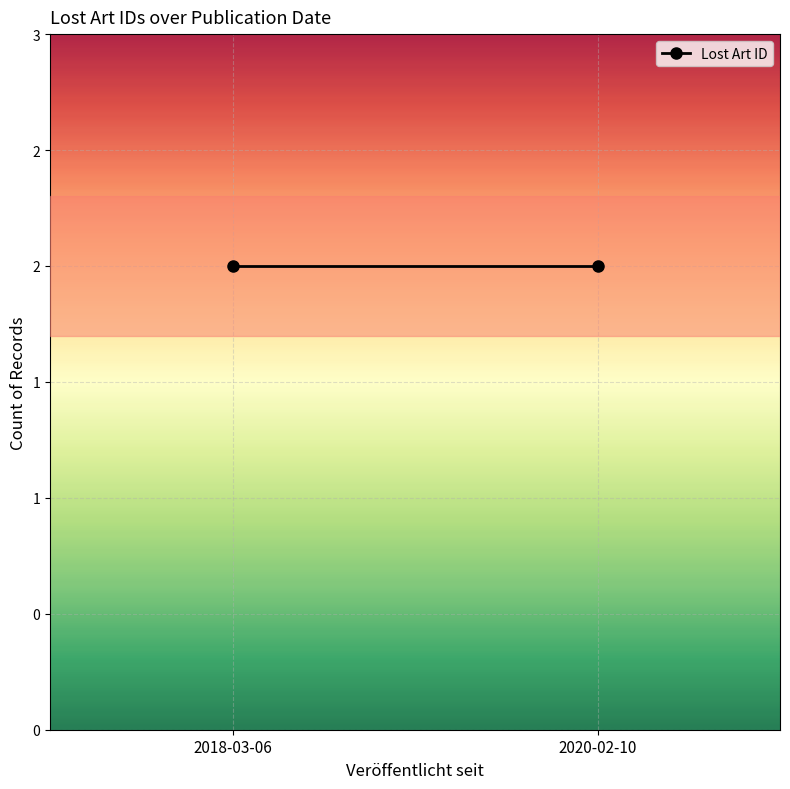

At which category does the chart reach its minimum across all series?

2018-03-06